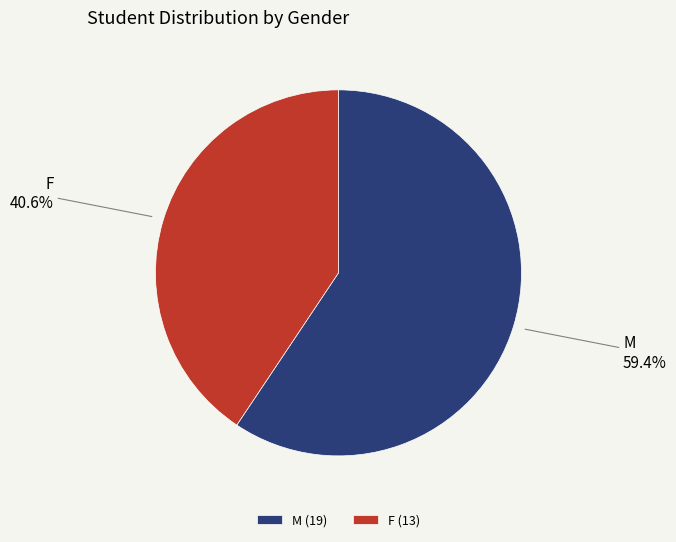

To the nearest percent, what is the difference between the F and M slice percentages?

19%